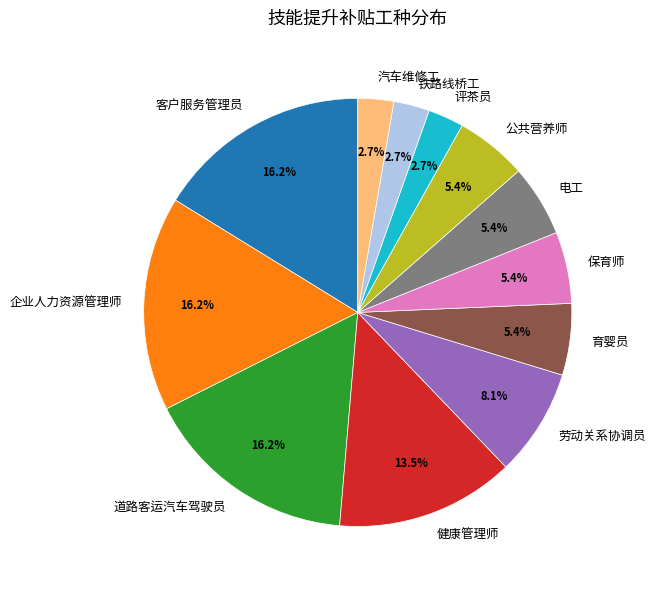

To the nearest percent, what is the combined percentage of 劳动关系协调员 and 保育师?

14%